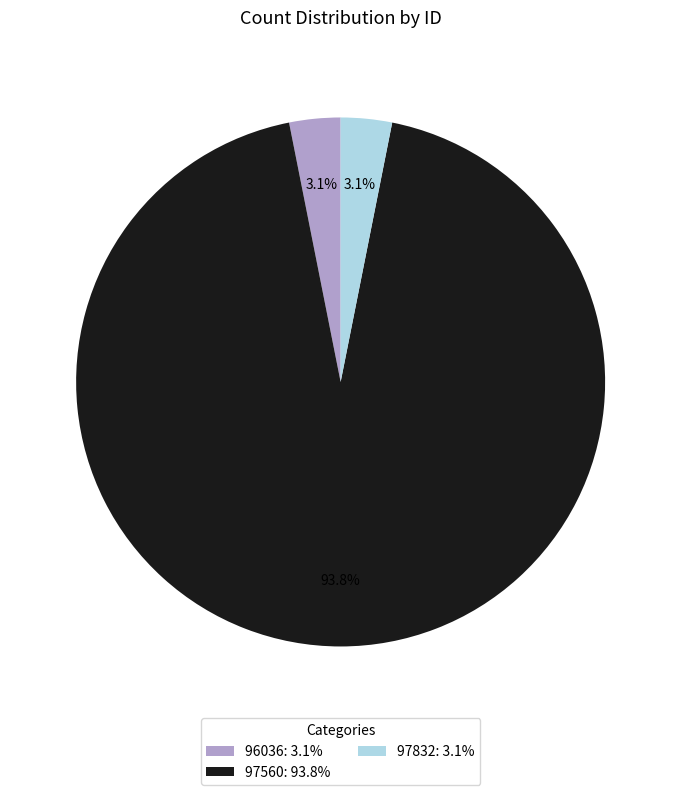

Combined, what portion of the pie is 96036 and 97560?

96.9%